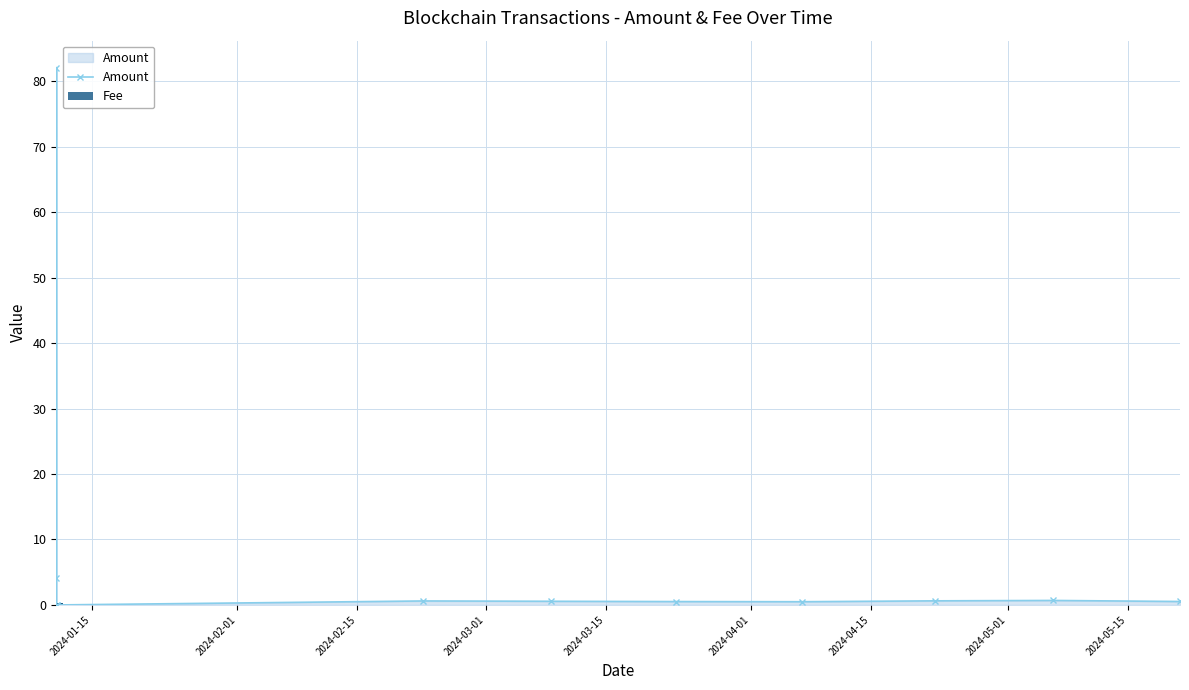

What is the maximum value for Amount?

82.1